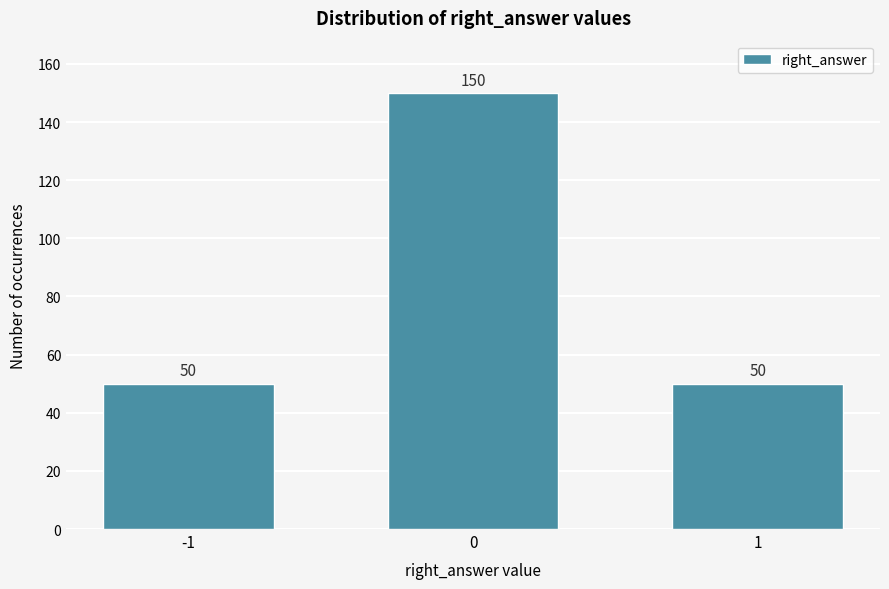

Reading left to right, what are all the values shown in this chart?

50	150	50